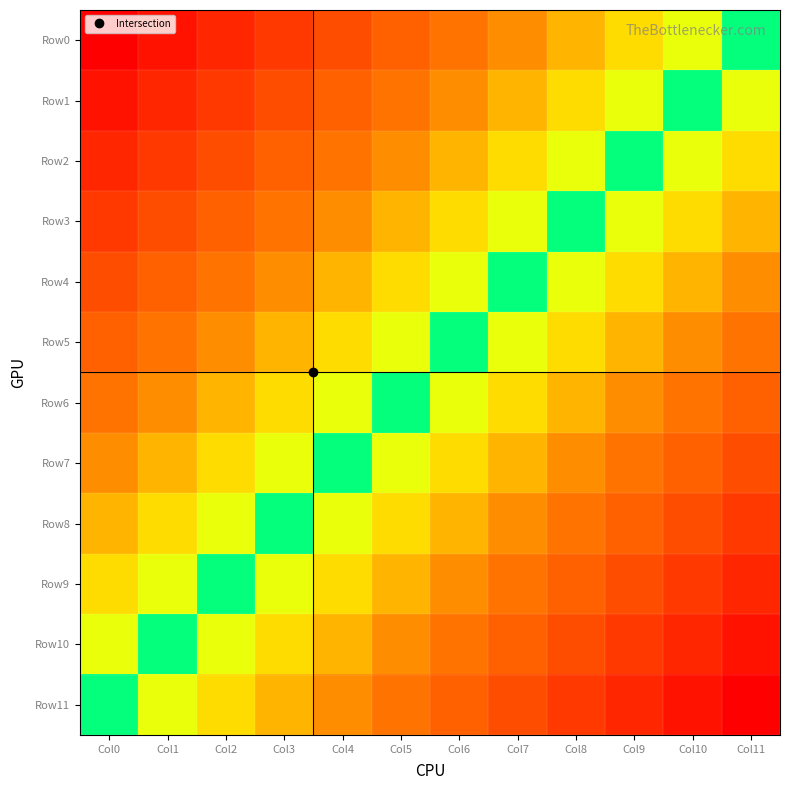

Which series has the largest total across all categories?

Row0